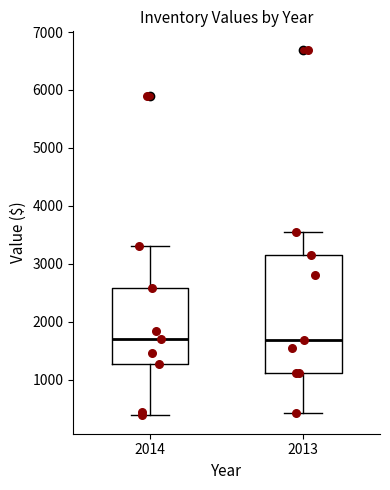

Reading left to right, transcribe this box plot: for each box, give where its median line is, the range the box spans, and where its two whiskers end, as read against the y-axis. The values are not printed on the chart, so give them approximately, as read against the axis.

2014: median 1700, box 1300 to 2600, whiskers 400 to 3300
2013: median 1700, box 1100 to 3200, whiskers 400 to 3500